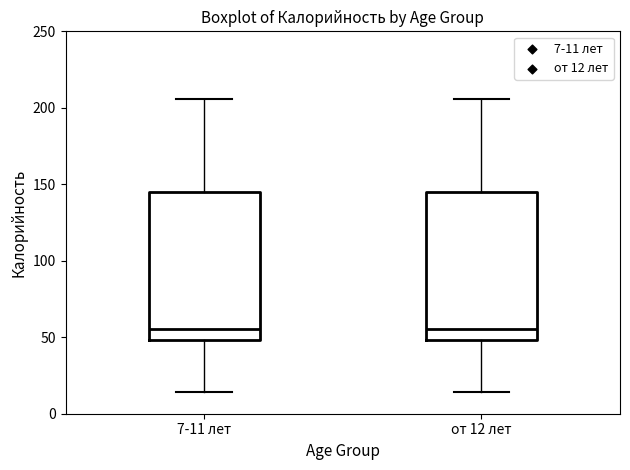

Reading left to right, transcribe this box plot: for each box, give where its median line is, the range the box spans, and where its two whiskers end, as read against the y-axis. The values are not printed on the chart, so give them approximately, as read against the axis.

7-11 лет: median 55, box 50 to 145, whiskers 15 to 205
от 12 лет: median 55, box 50 to 145, whiskers 15 to 205